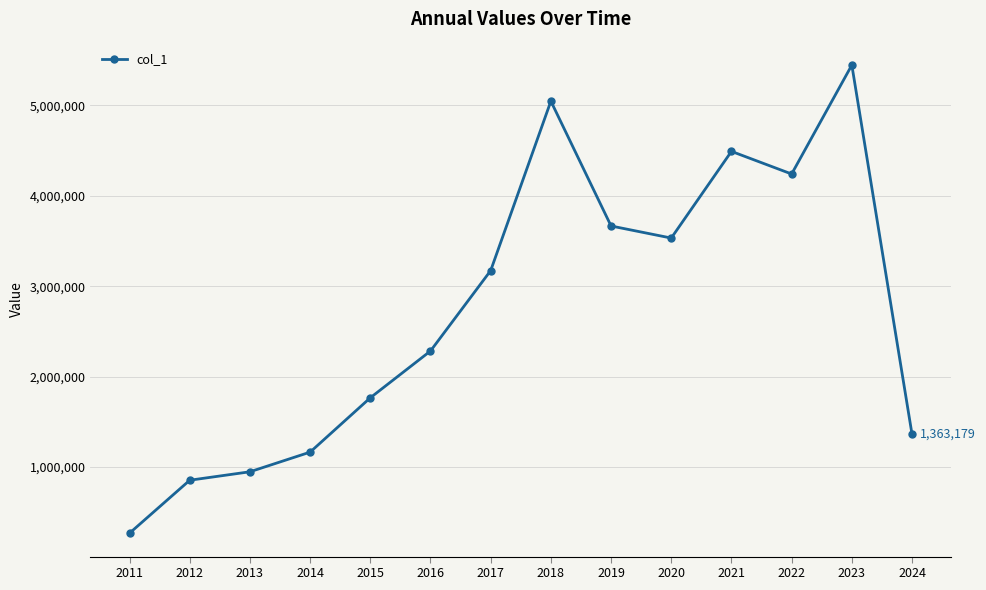

What value does the data have at 2023?

5443987.3